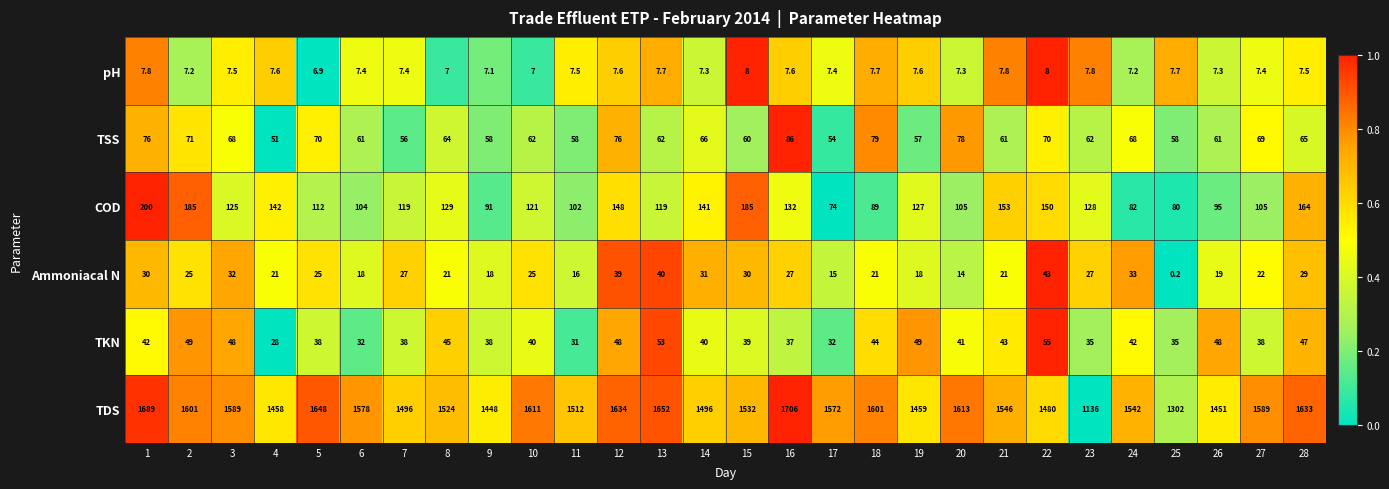

At 15, list the series in order from smallest to largest.

pH, Ammoniacal N, TKN, TSS, COD, TDS